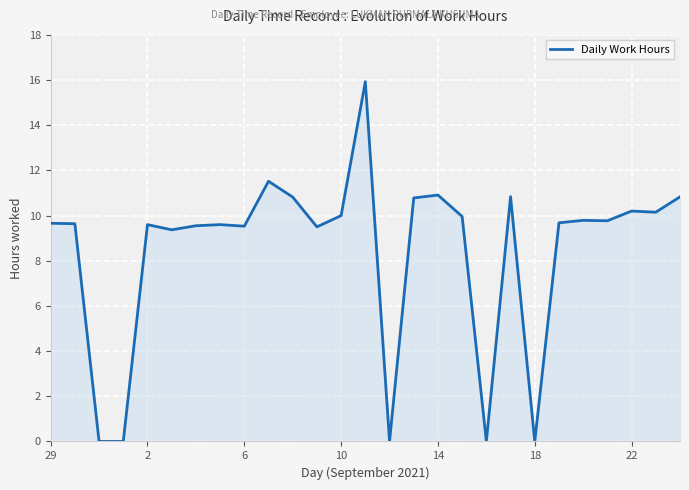

How many lines are shown in the chart?

1